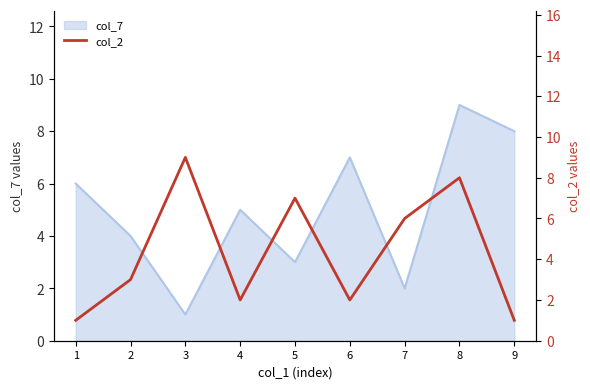

What is the smallest value displayed?

1